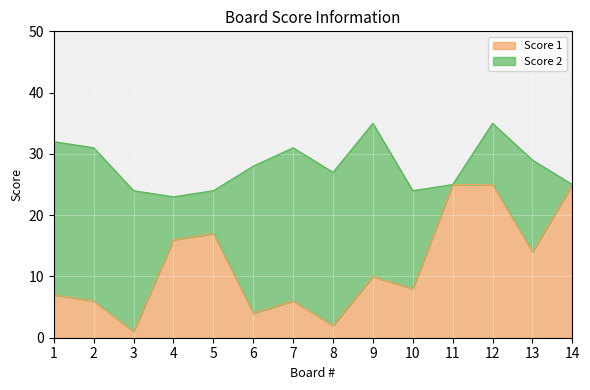

Rank the categories by value from highest to lowest.

11, 12, 14, 5, 4, 13, 9, 10, 1, 2, 7, 6, 8, 3